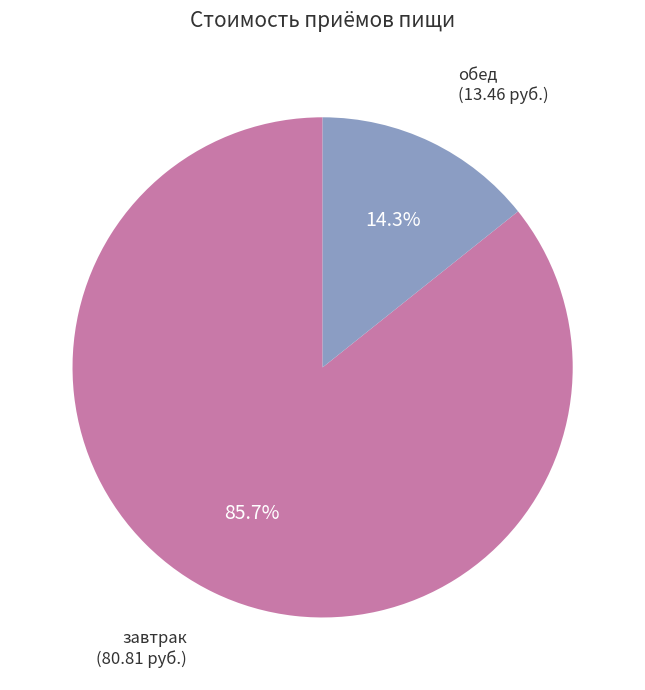

Does any single category account for the majority?

Yes